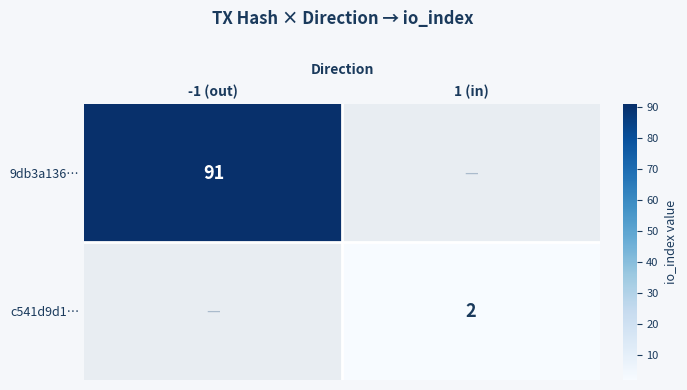

Which label corresponds to the largest value in the chart?

-1 (out)